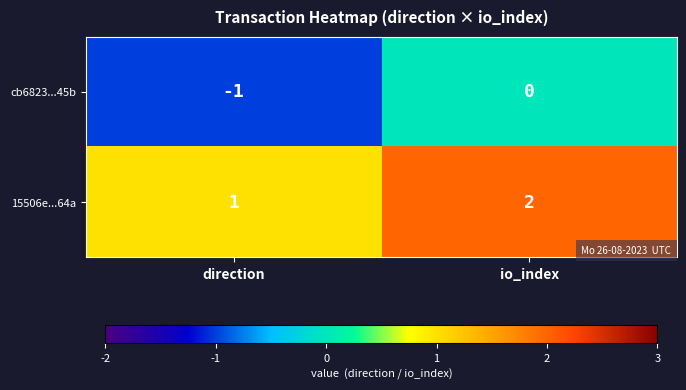

Which category has the lowest value in the 15506e...64a series?

direction